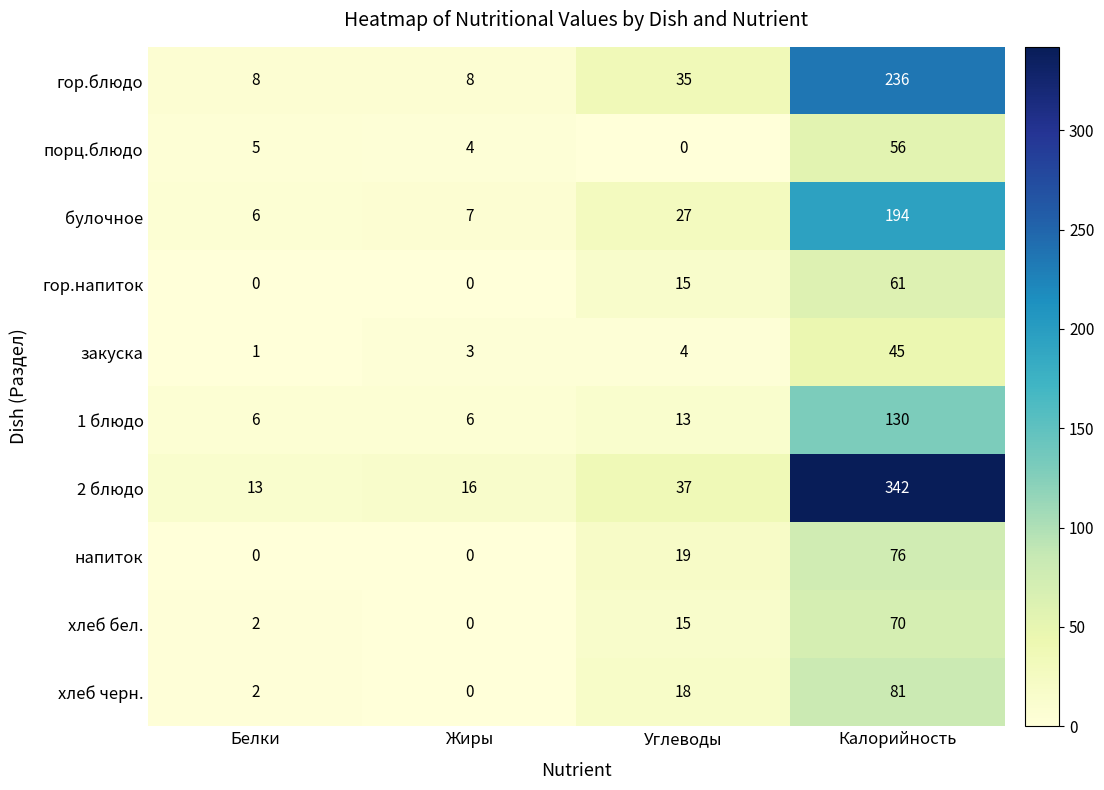

Which series has the largest total across all categories?

2 блюдо